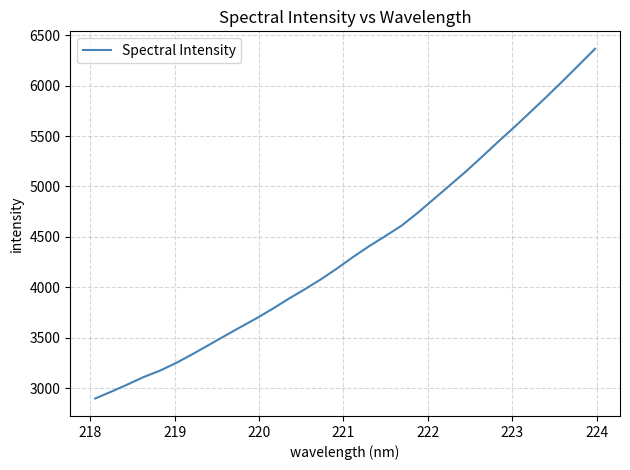

What is the minimum value shown in the chart?

2896.2